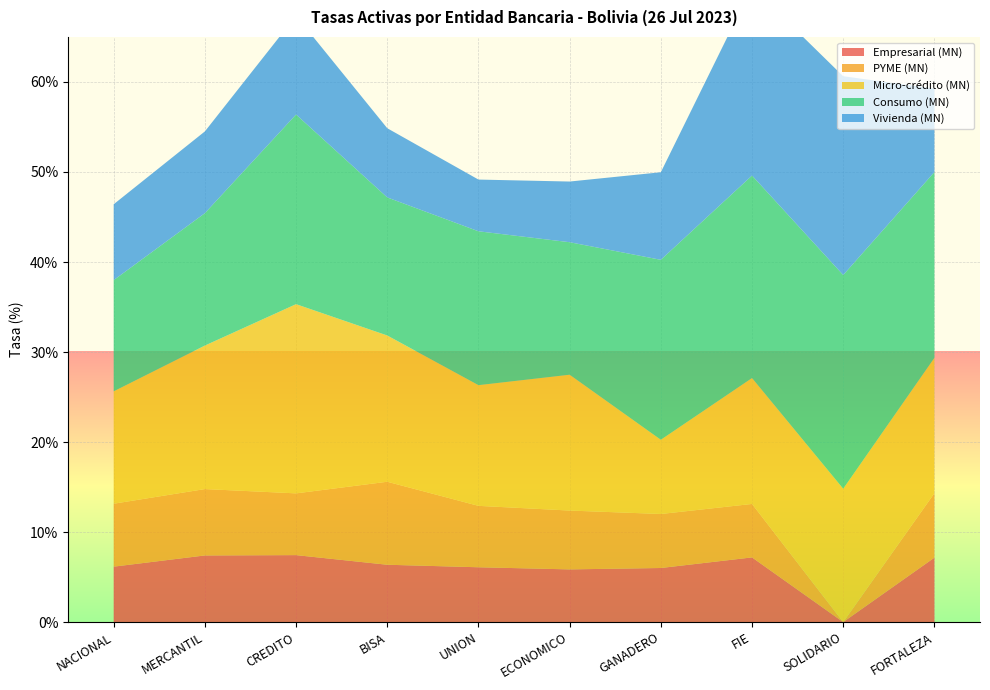

Reading left to right, transcribe all the data shown in this chart.

Empresarial (MN): 6.2	7.4	7.4	6.4	6.1	5.9	6.0	7.2	0.0	7.2
PYME (MN): 7.0	7.4	6.9	9.2	6.8	6.5	6.0	5.9	0.0	7.2
Micro-crédito (MN): 12.5	15.9	21.0	16.2	13.4	15.1	8.2	14.0	14.8	15.0
Consumo (MN): 12.4	14.7	21.1	15.3	17.1	14.7	20.0	22.5	23.7	20.6
Vivienda (MN): 8.4	9.1	11.0	7.7	5.7	6.7	9.7	20.9	22.1	9.3